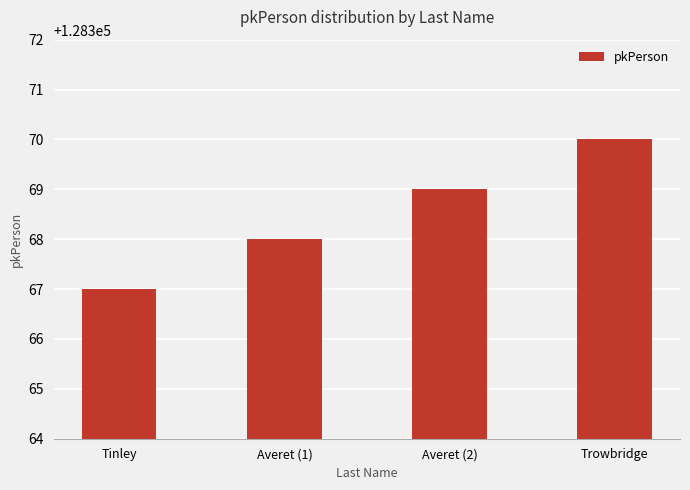

What is the ratio of the value at Trowbridge to the value at Tinley?

1.0